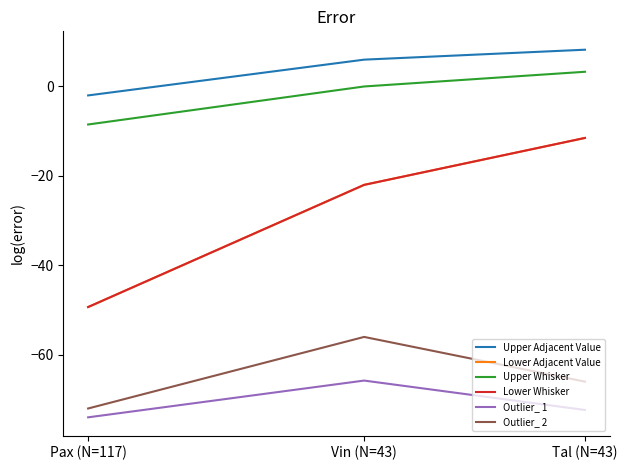

Is it true that Lower Adjacent Value equals -7.9 at Tal (N=43)?

False